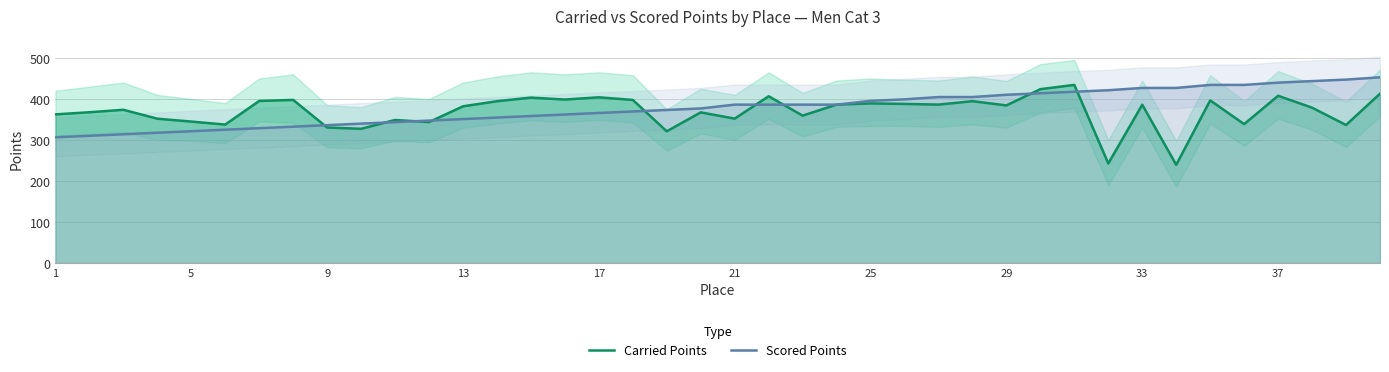

Which category has the lowest value in the Scored Points series?

1